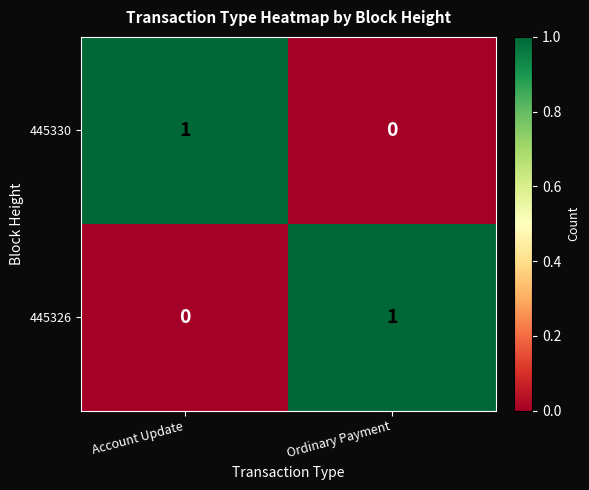

Reading left to right, extract all data points from this chart.

445330: 1	0
445326: 0	1